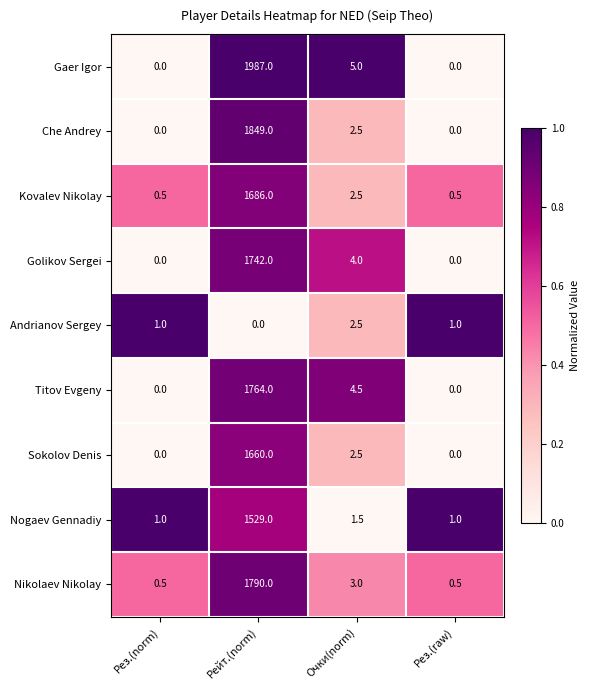

What is the maximum value shown in the chart?

1987.0